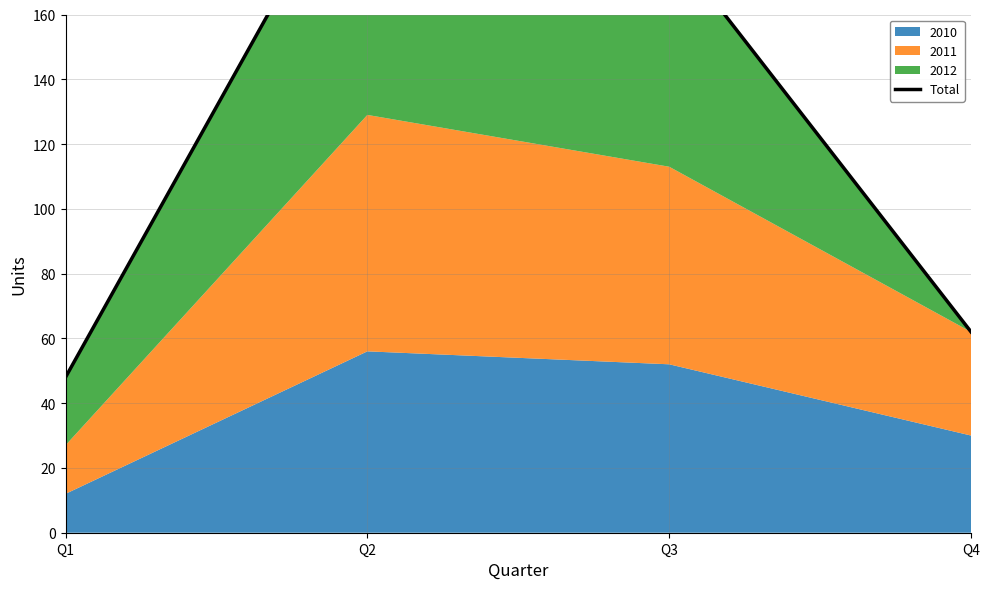

Reading left to right, what are all the values shown in this chart?

Q1=48	Q2=215	Q3=182	Q4=62